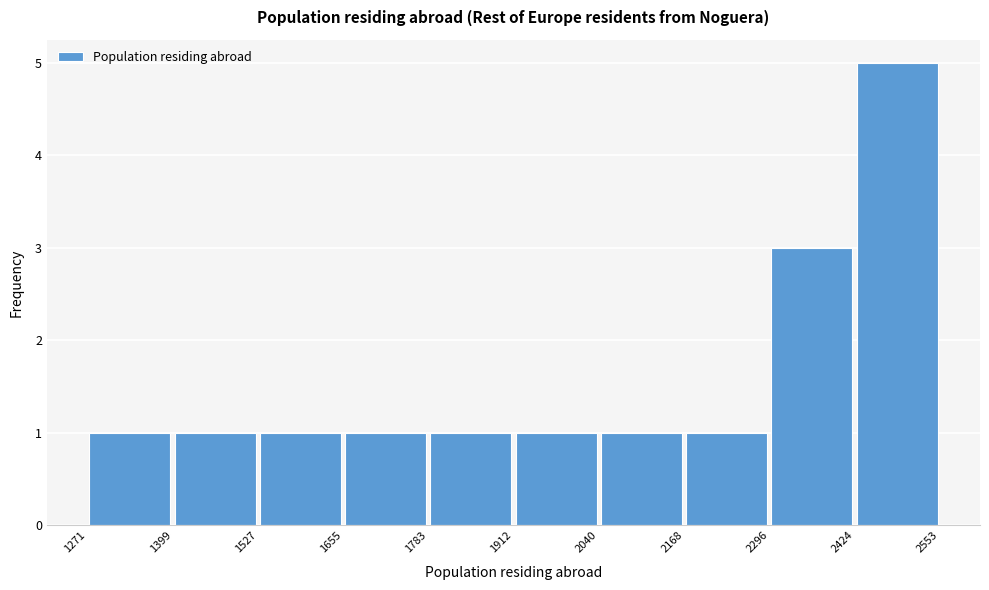

Reading left to right, list every bar in this chart as the range it spans on the x-axis followed by its height. The values are not printed on the chart, so give them approximately, as read against the axis.

1271 to 1399: 1
1399 to 1527: 1
1527 to 1655: 1
1655 to 1783: 1
1783 to 1912: 1
1912 to 2040: 1
2040 to 2168: 1
2168 to 2296: 1
2296 to 2424: 3
2424 to 2553: 5